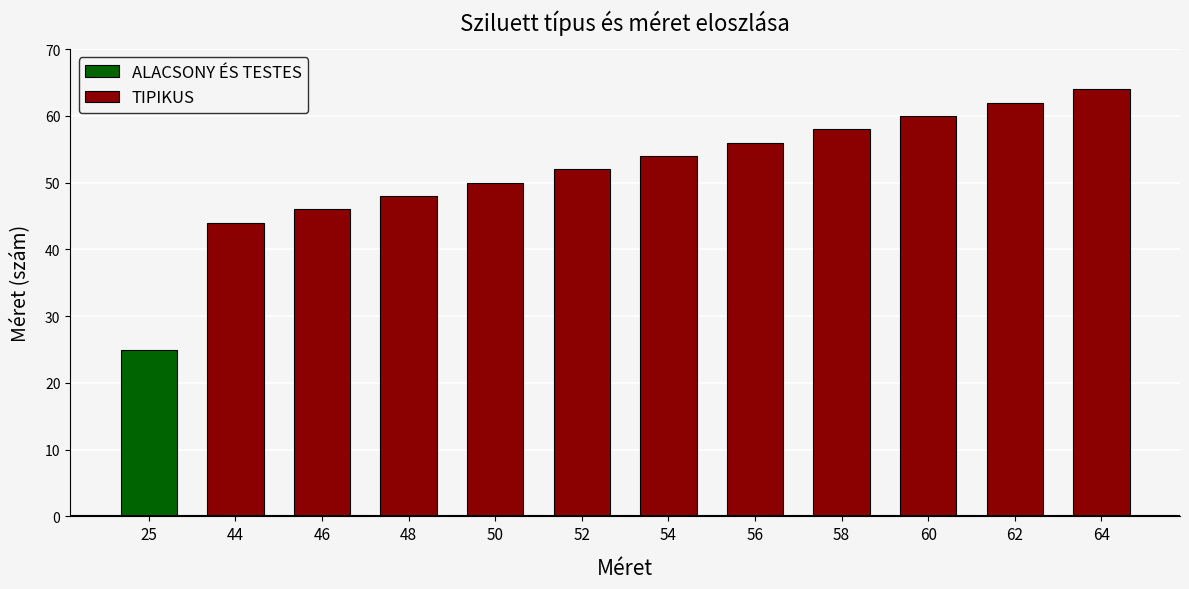

Rank the categories by TIPIKUS value from lowest to highest.

44, 46, 48, 50, 52, 54, 56, 58, 60, 62, 64